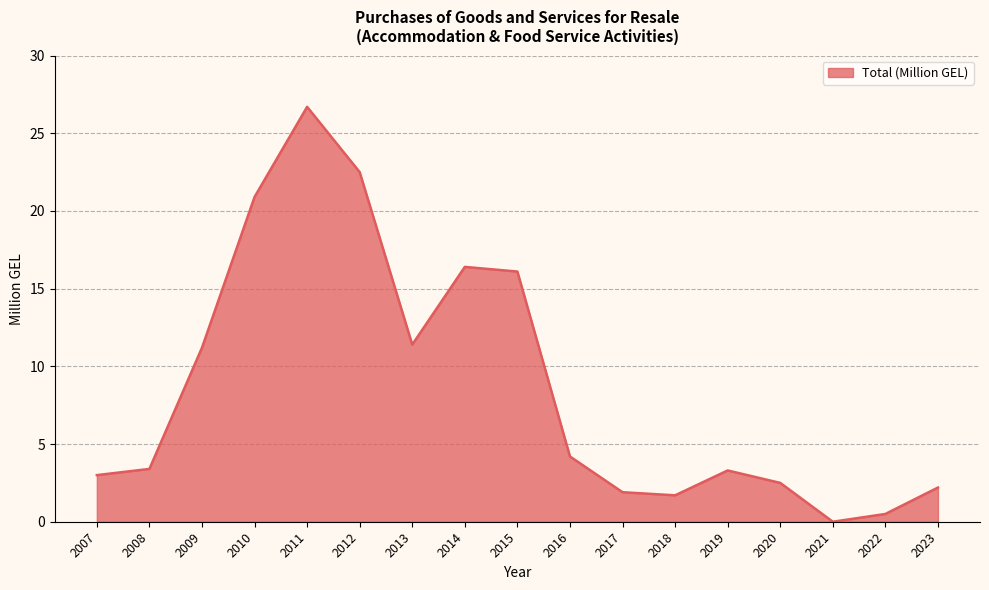

Between 2016 and 2012, which is larger?

2012